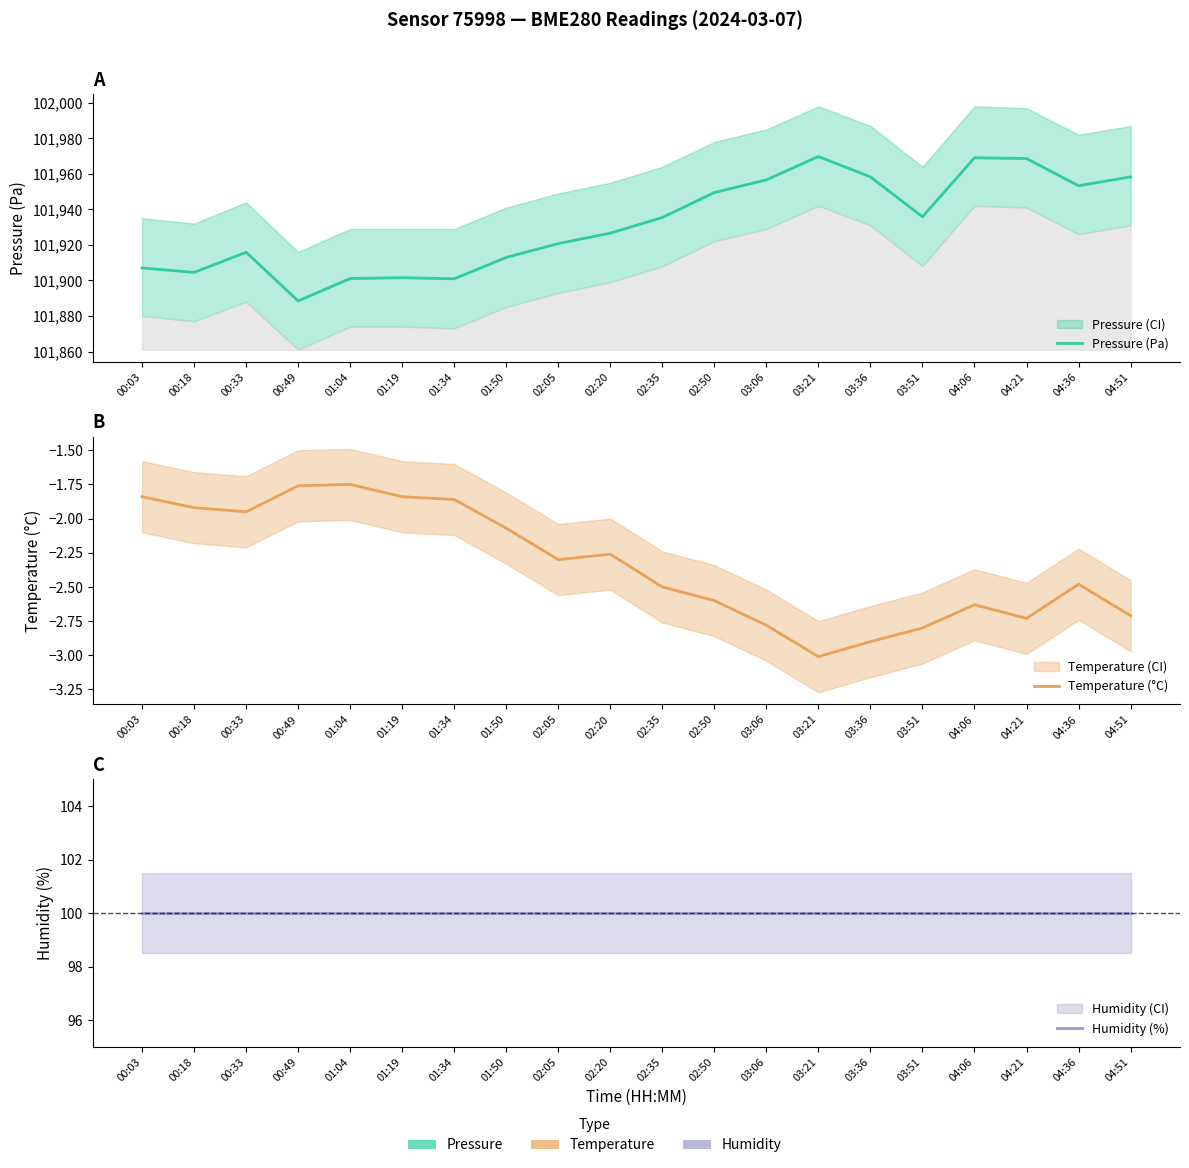

True or false: Temperature (°C) and Humidity (%) intersect in this chart.

False